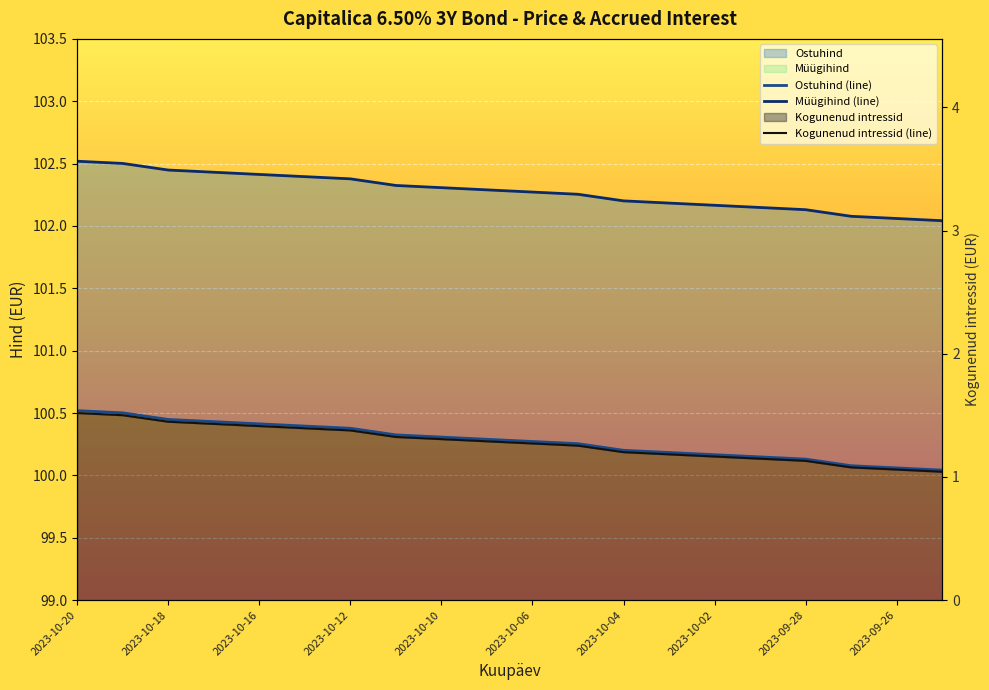

The value of Ostuhind at 2023-10-09 is 28.9. True or false?

False